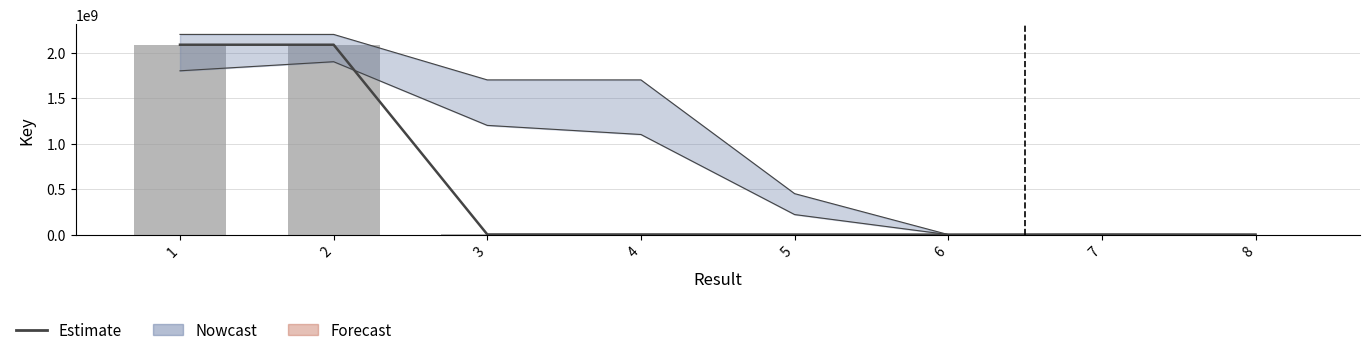

Which category has the lowest value in the Key series?

6